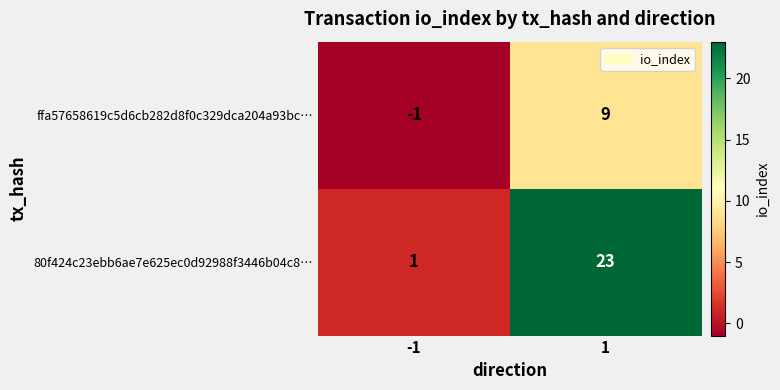

At -1, list the series in order from largest to smallest.

80f424c23ebb6ae7e625ec0d92988f3446b04c8…, ffa57658619c5d6cb282d8f0c329dca204a93bc…